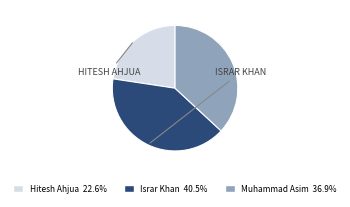

Rank the categories by value from lowest to highest.

Hitesh Ahjua, Muhammad Asim, Israr Khan